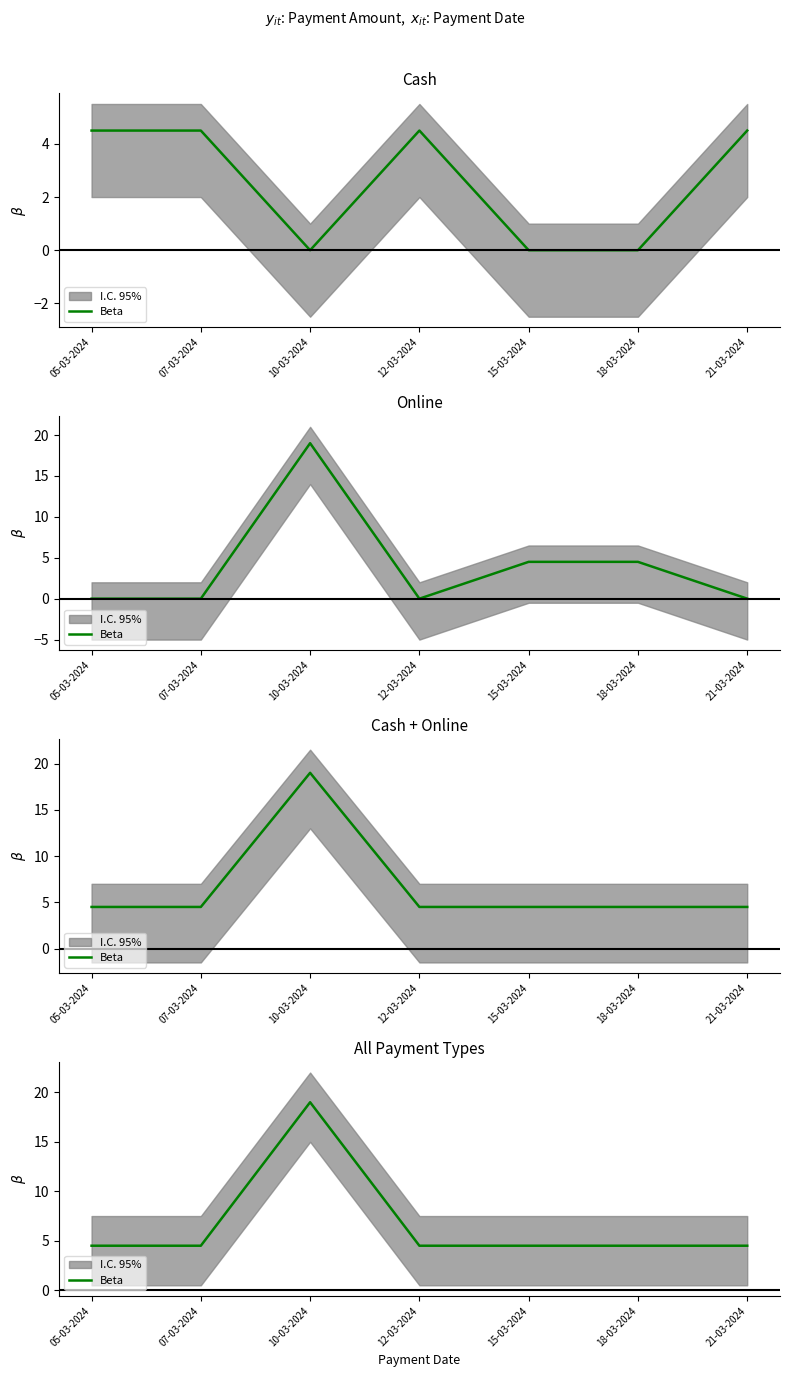

The chart shows a value of 31.2 at 10-03-2024. True or false?

False